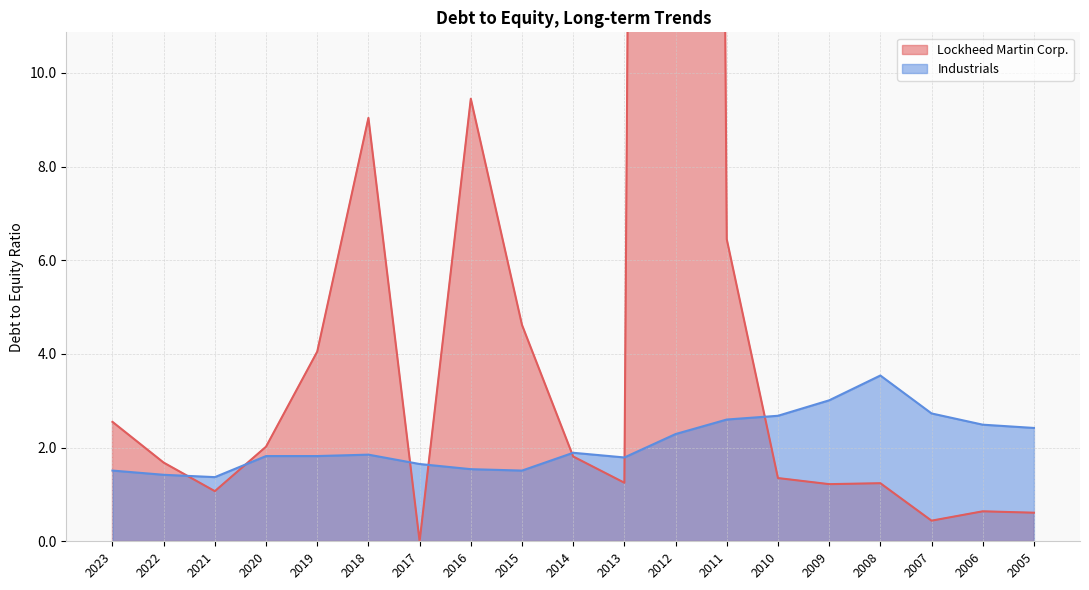

Which series changed the most between 2023 and 2011?

Lockheed Martin Corp.